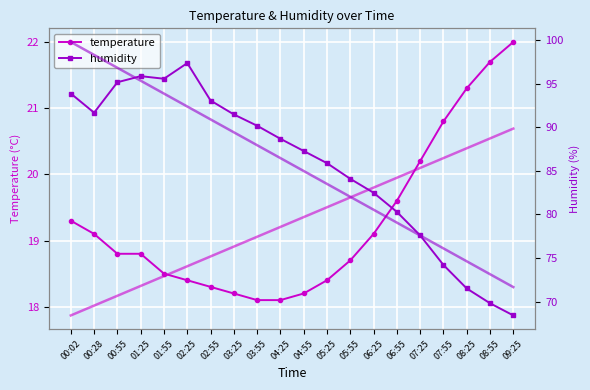

How many interior local valleys does the humidity series have?

2